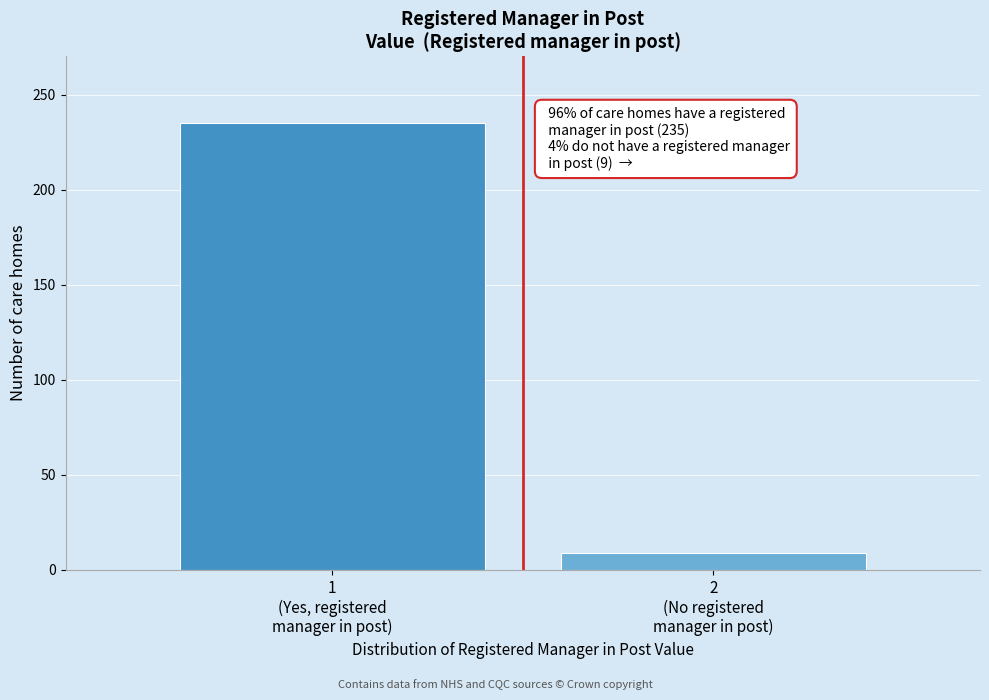

Reading left to right, extract all data points from this chart.

235	9